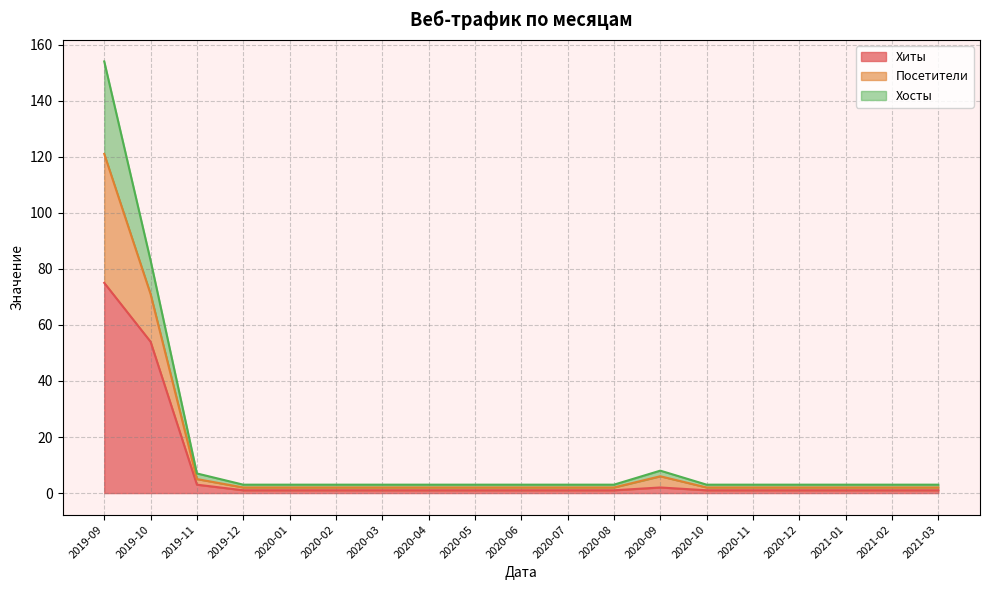

The Посетители series shows 4 at 2020-08. True or false?

False